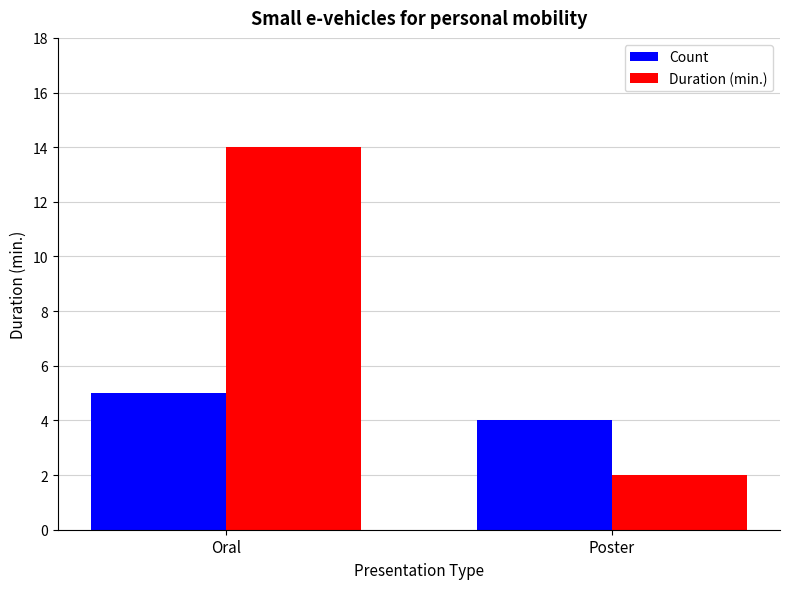

Which series has the largest range (max minus min)?

Duration (min.)